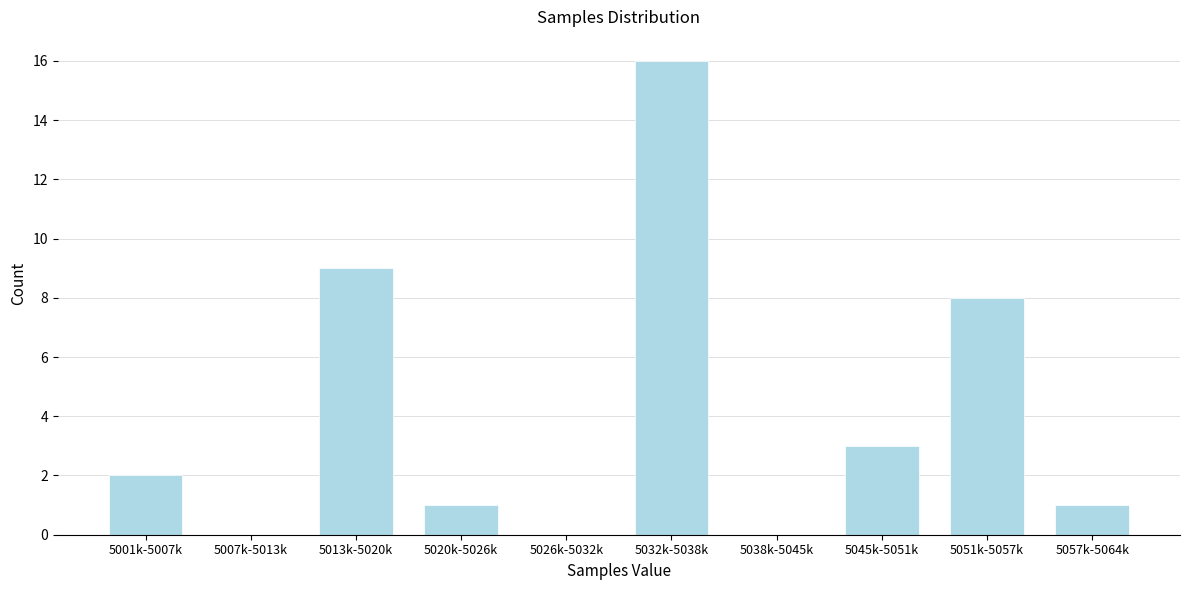

Reading left to right, extract all data points from this chart.

5001k-5007k=2	5007k-5013k=0	5013k-5020k=9	5020k-5026k=1	5026k-5032k=0	5032k-5038k=16	5038k-5045k=0	5045k-5051k=3	5051k-5057k=8	5057k-5064k=1